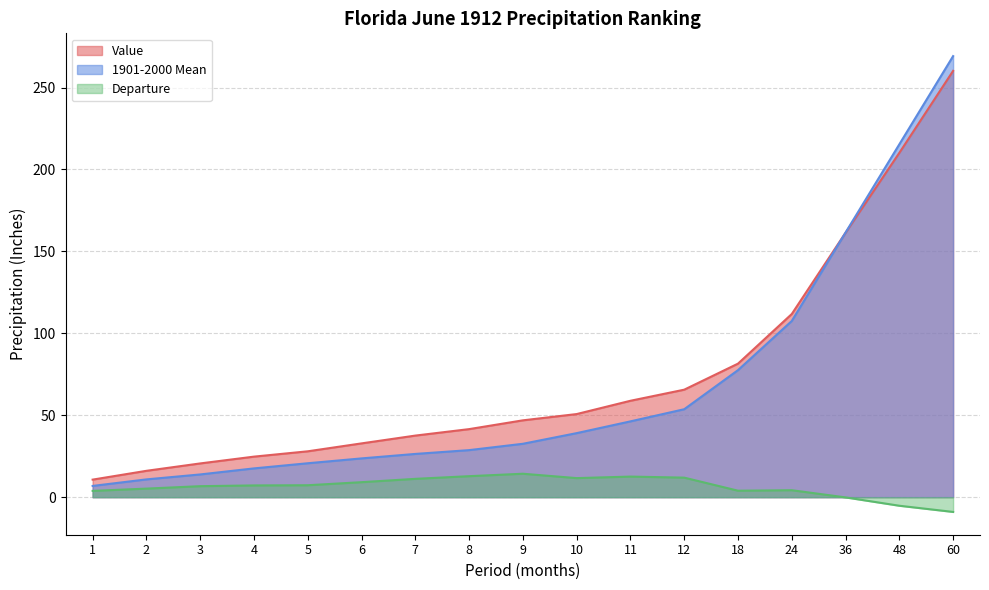

At how many categories does at least one series exceed 214?

2